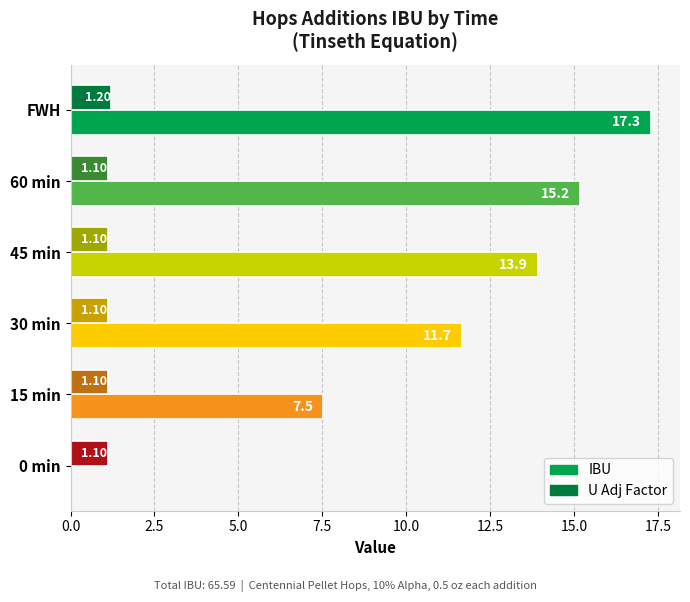

What is the maximum value shown in the chart?

17.3